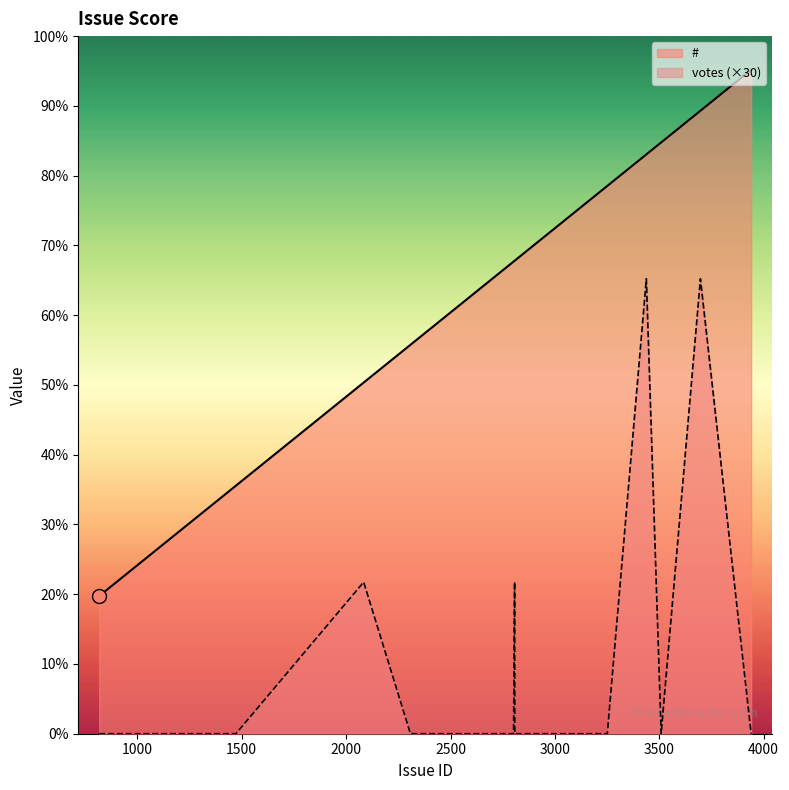

Reading left to right, list all the values displayed in this chart.

#_line: 817	818	1427	1429	1430	1472	2084	2308	2488	2543	2560	2567	2802	2807	2808	3251	3438	3509	3697	3940
votes_line: 0	0	0	0	0	0	900	0	0	0	0	0	0	900	0	0	2700	0	2700	0